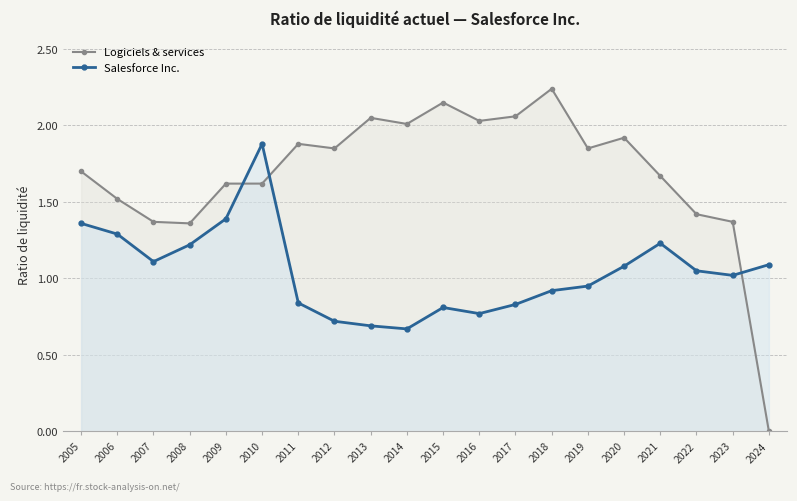

What is the sum of the Logiciels & services values at 2015 and 2016?

4.2